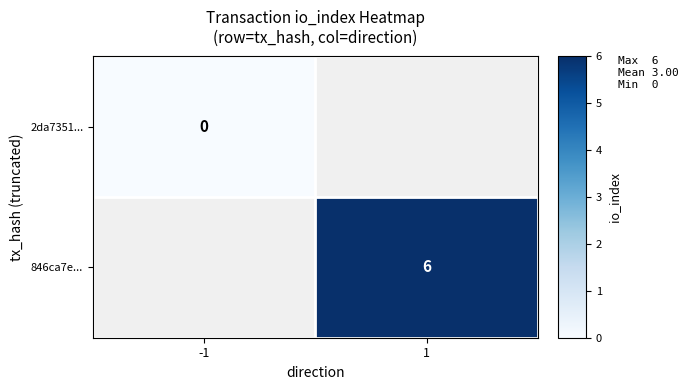

True or false: 846ca7e... has a value of 10 at 1.

False